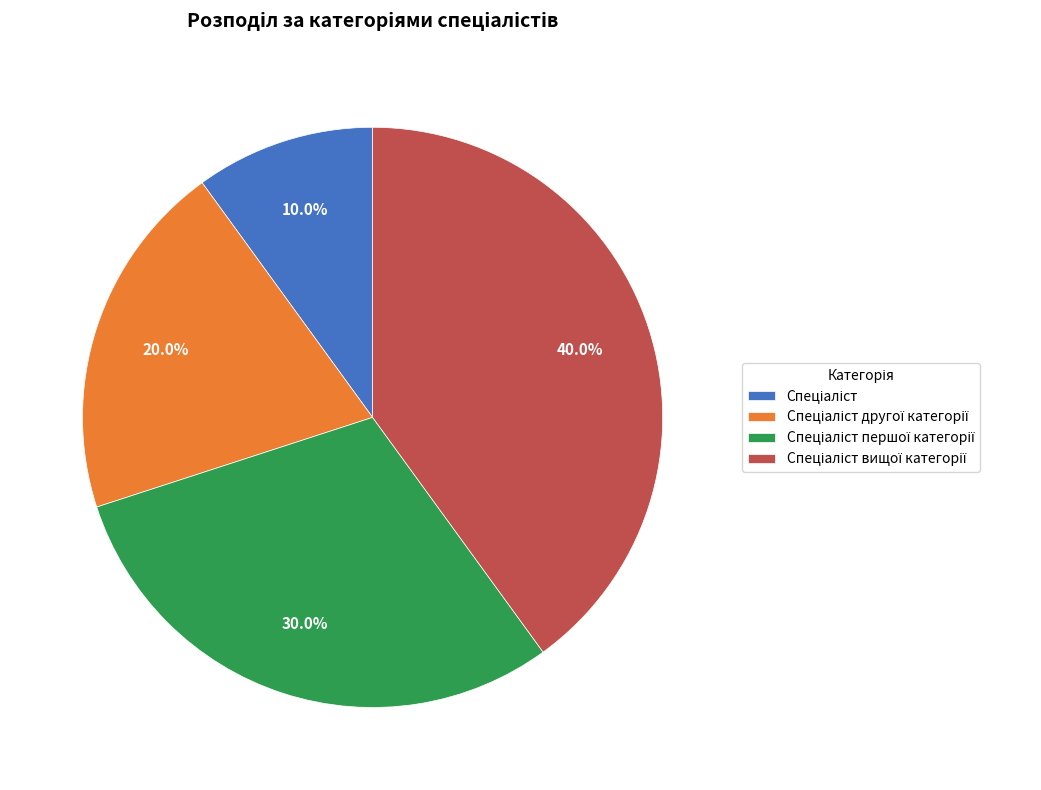

Does any single category account for the majority?

No